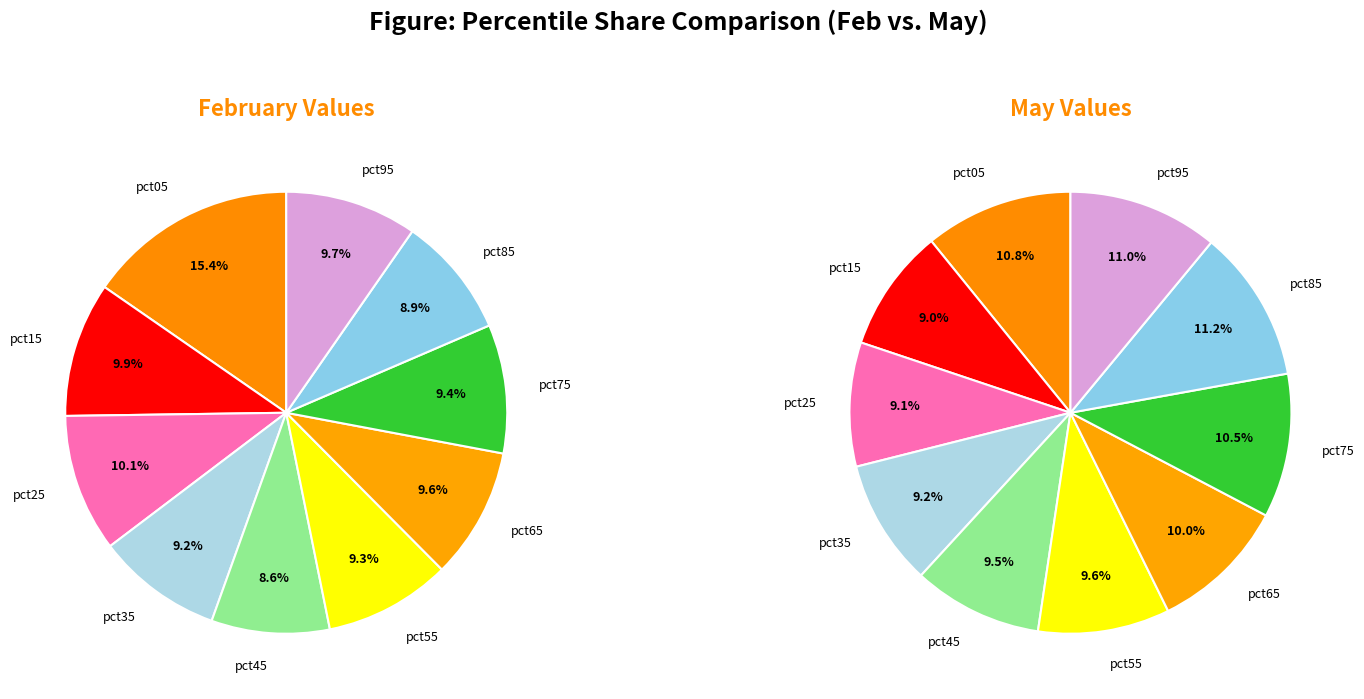

Rank the series at 7 from highest to lowest value.

may_values, feb_values